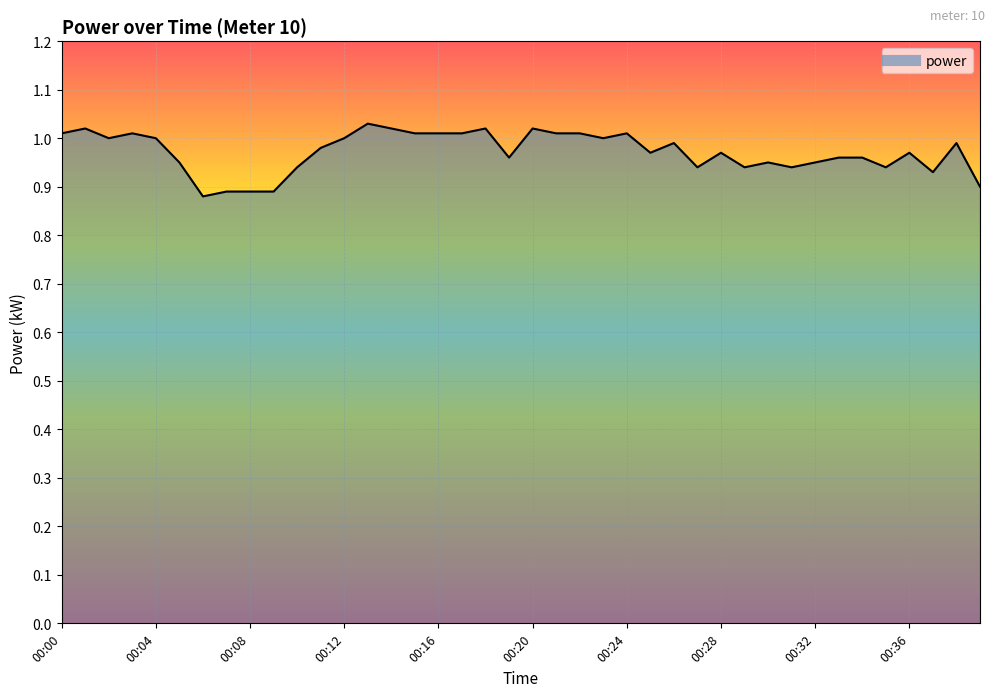

Which has a higher value, 35 or 34?

34